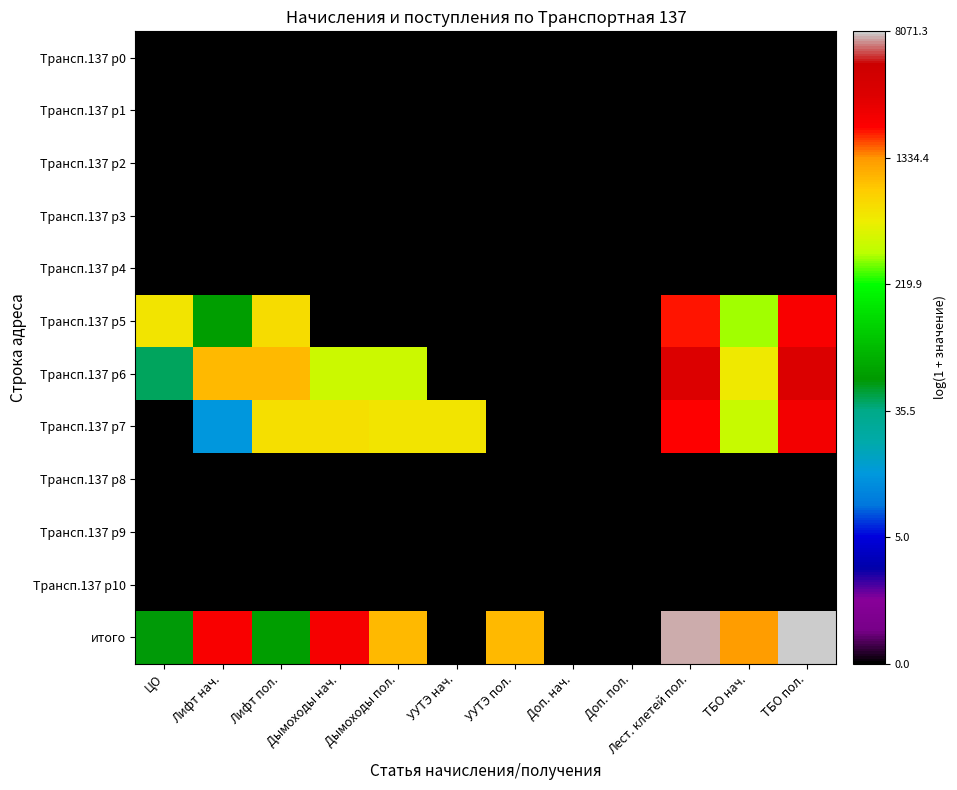

What is the greatest value displayed?

9.0